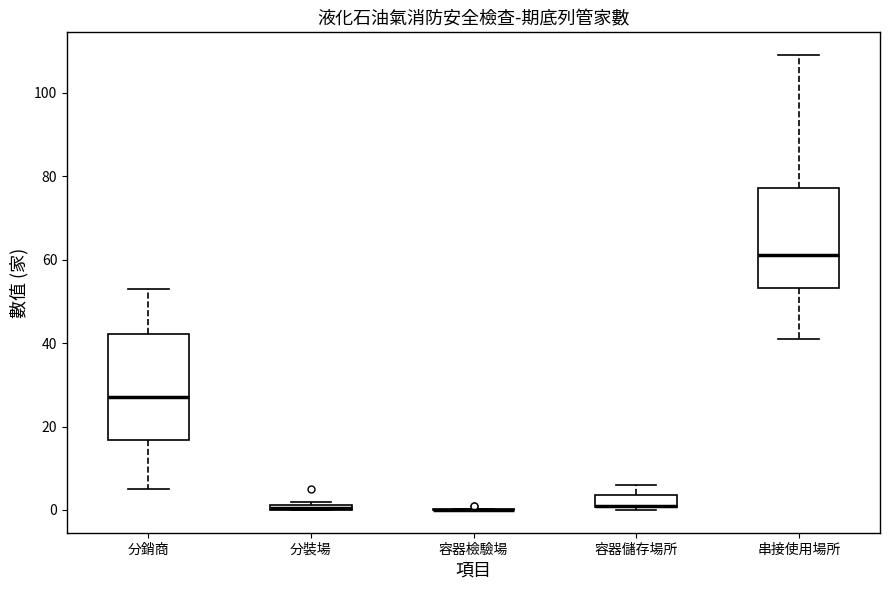

Where is the upper edge of the box for 容器儲存場所 on the y-axis? The values are not printed on the chart, so give them approximately, as read against the axis.

4